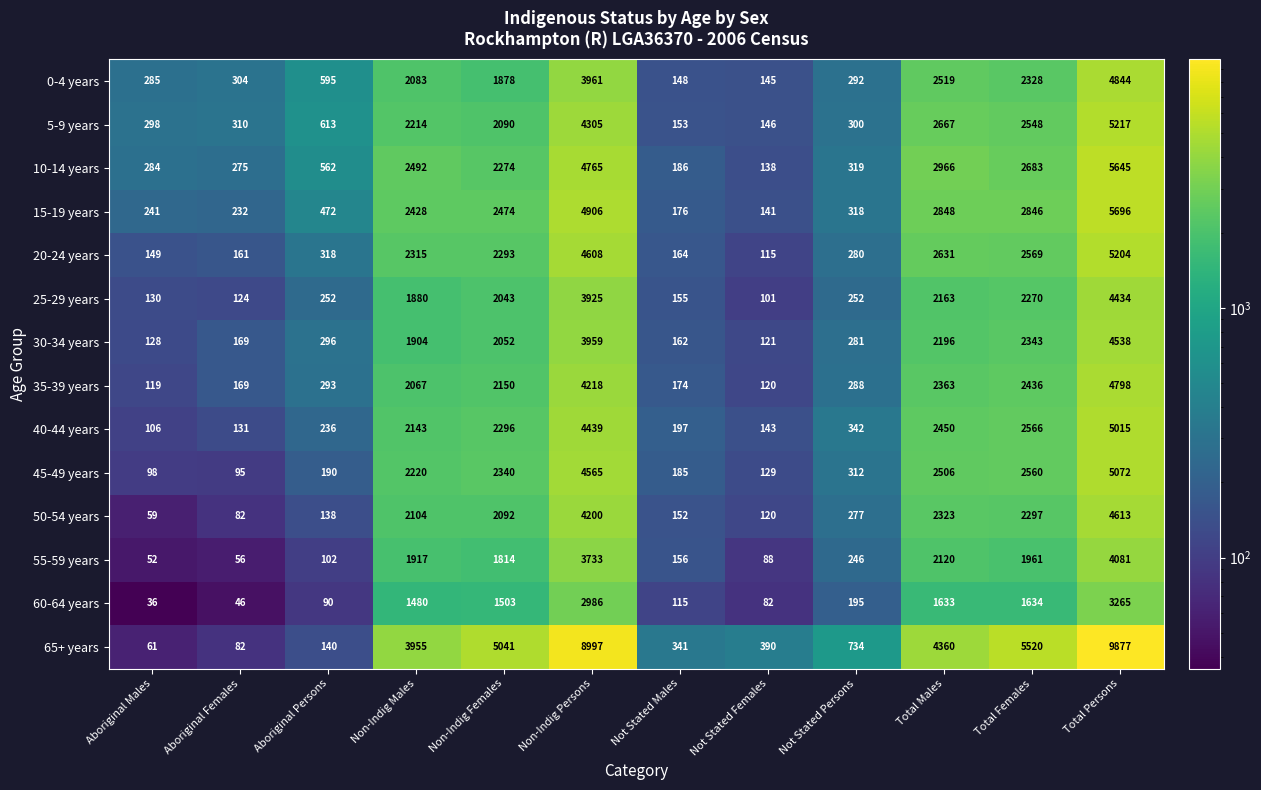

What is the sum of the 5-9 years values at Aboriginal Males and Non-Indig Females?

2388